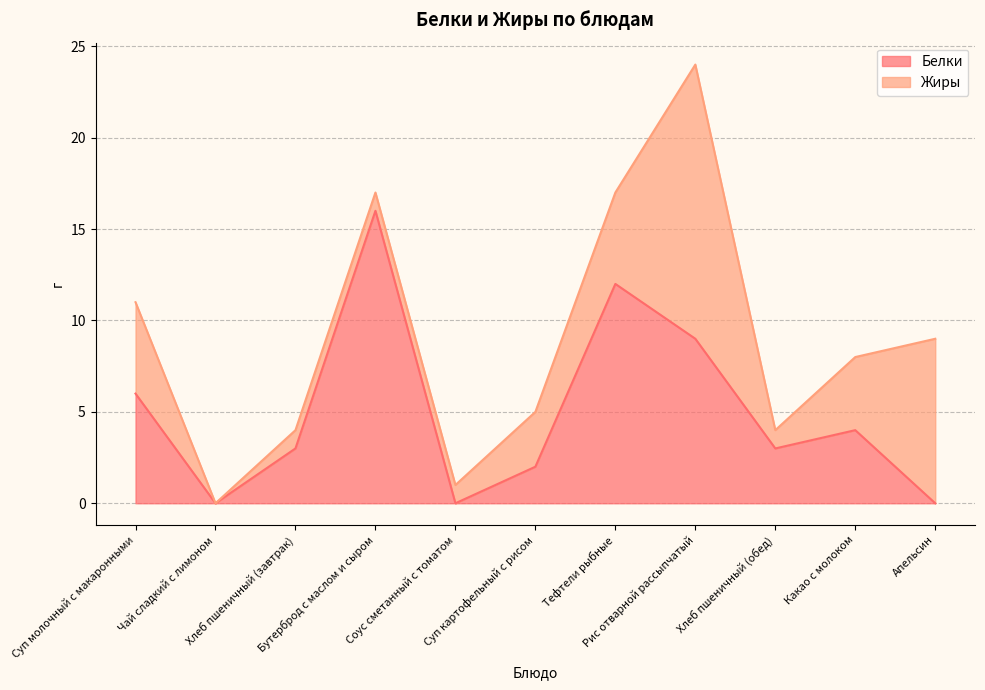

Does the chart display data point markers on the line(s)?

No